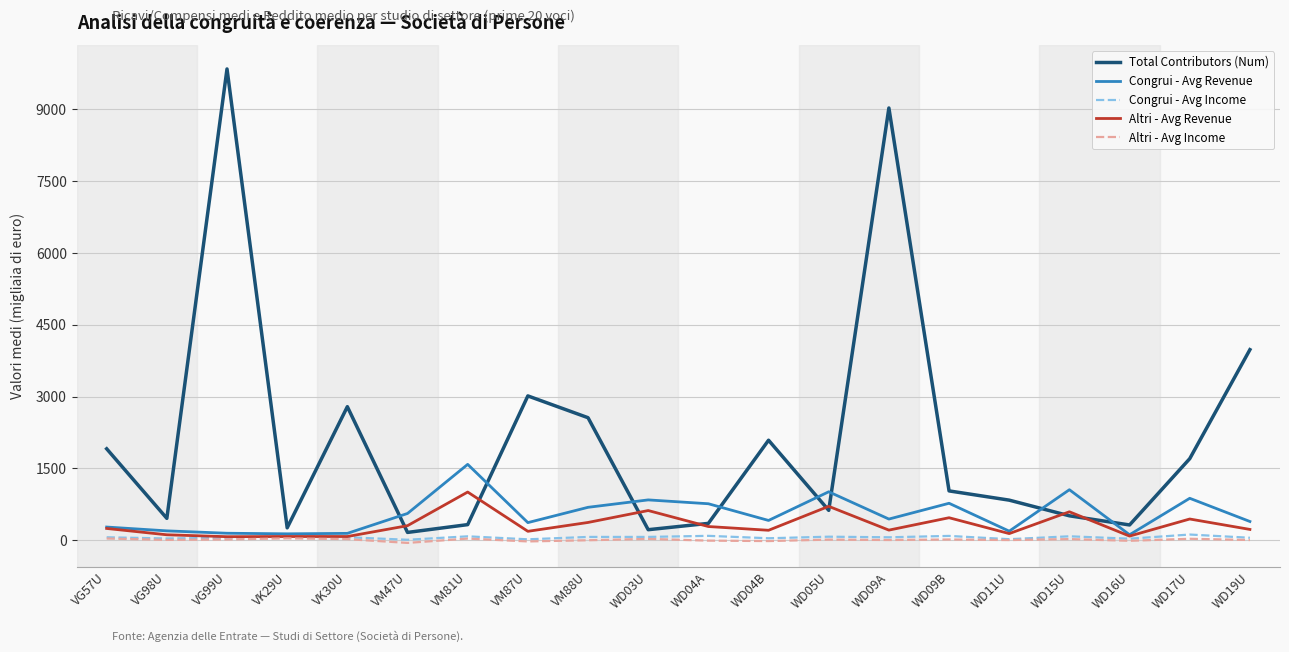

What is the maximum value shown in the chart?

9841.0